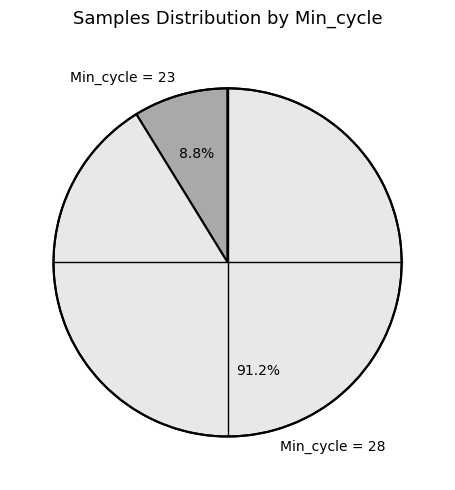

How many segments does this pie chart have?

2